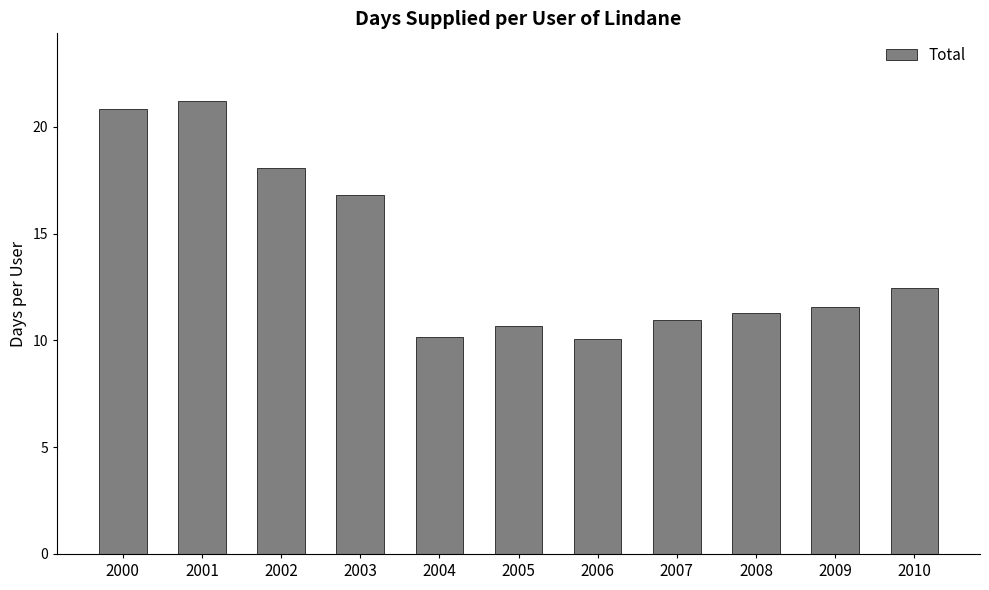

Which has a higher value, 2005 or 2009?

2009